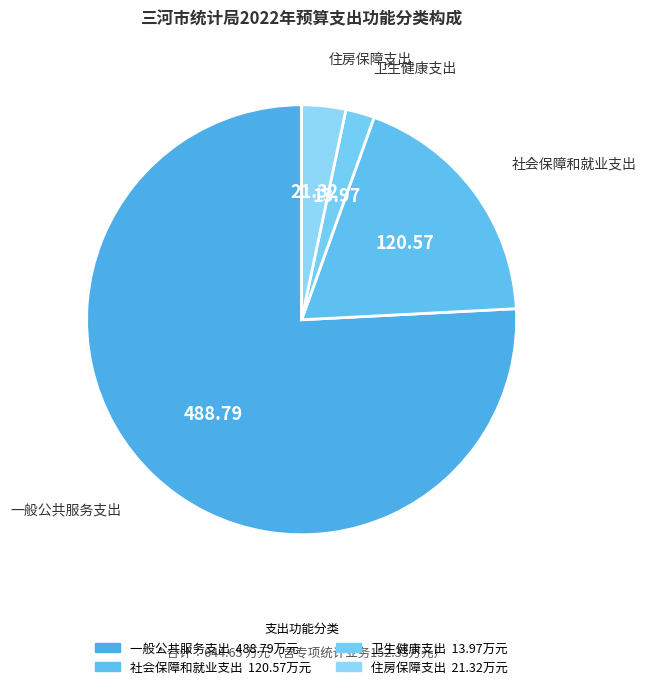

Which category accounts for the majority?

一般公共服务支出